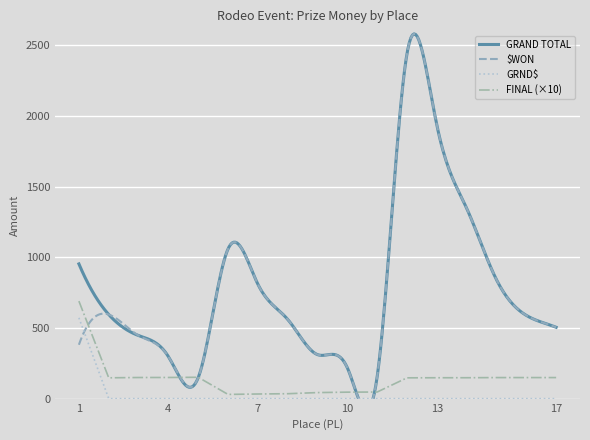

Which has a higher value, 1 or 5?

1